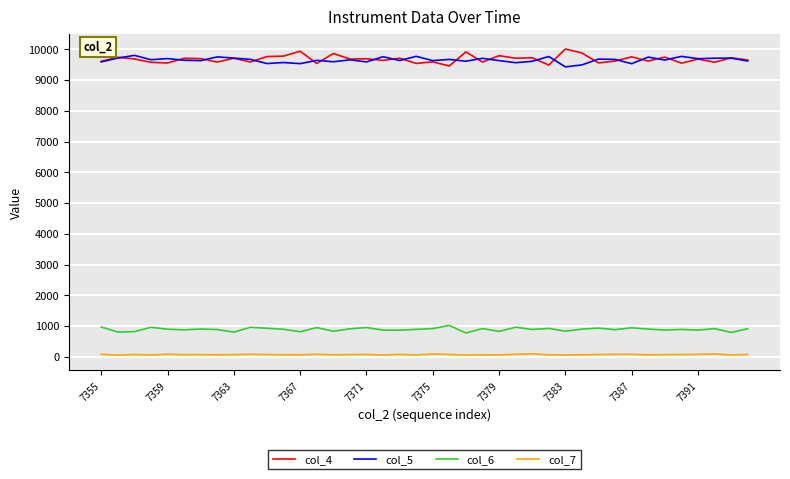

True or false: col_7 and col_6 intersect in this chart.

False